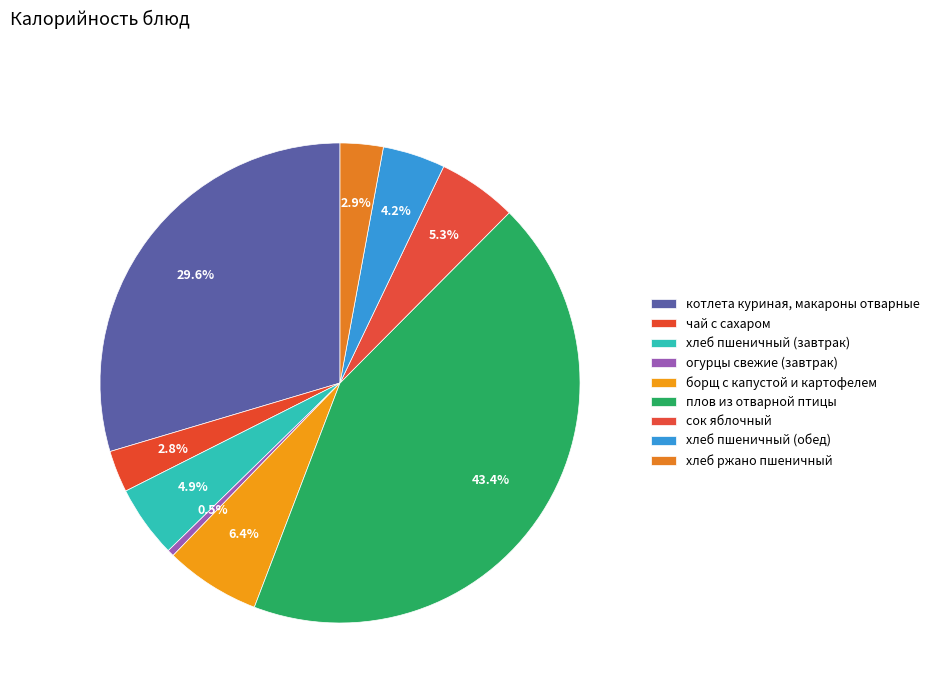

What is the smallest slice in the pie chart?

огурцы свежие (завтрак)